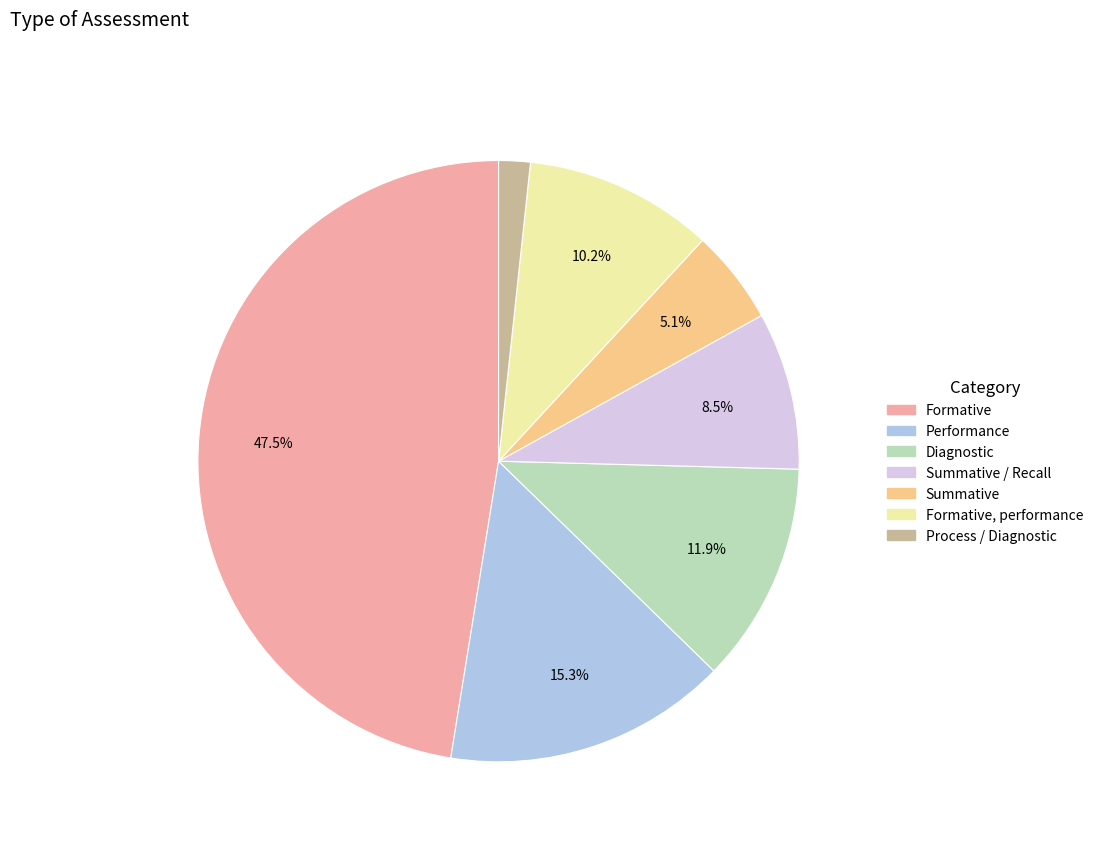

Does any single category account for the majority?

No